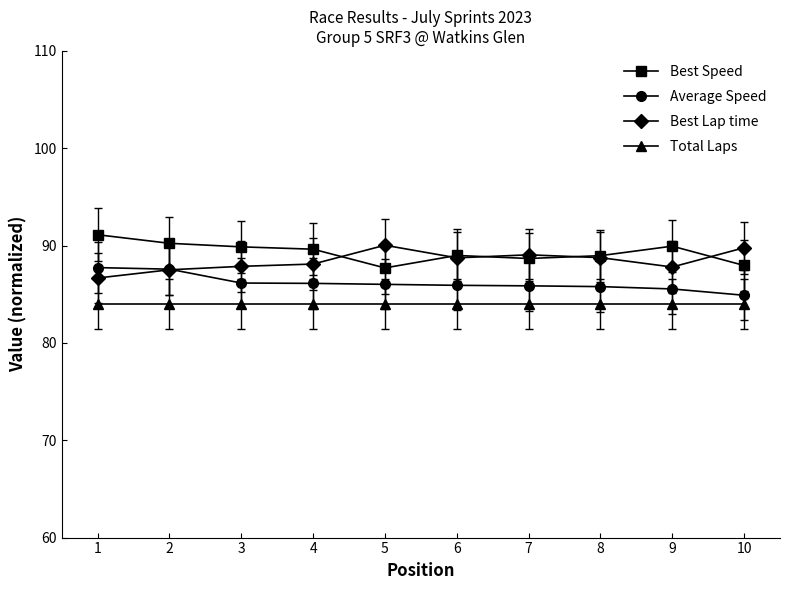

Is the value of Best Lap time at 9 greater than the value of Best Speed at 1?

No